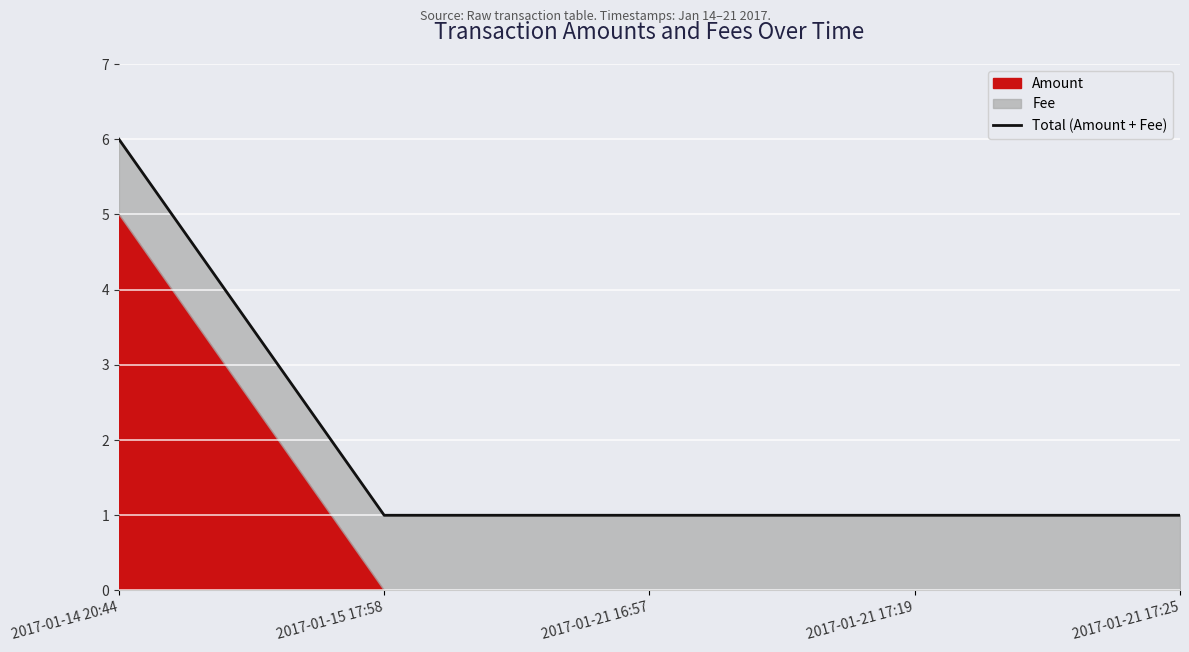

Rank the categories by value from highest to lowest.

2017-01-14 20:44, 2017-01-15 17:58, 2017-01-21 16:57, 2017-01-21 17:19, 2017-01-21 17:25